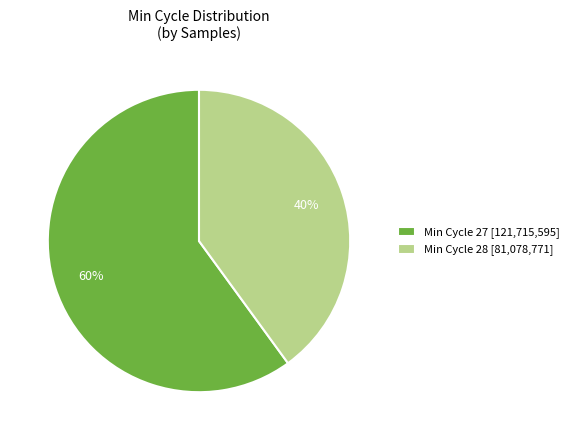

True or false: Min Cycle 28 [81,078,771] accounts for 40% of the total.

True